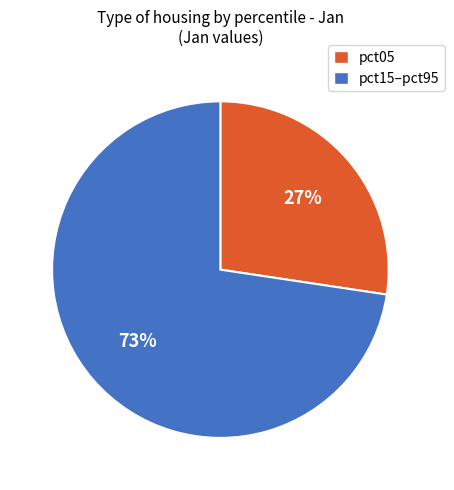

To the nearest percent, what is the average slice percentage?

50%